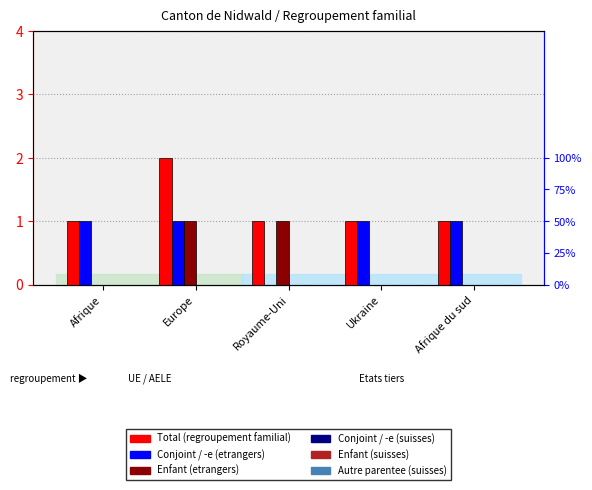

What is the spread (max minus min) of values at Afrique du sud?

1